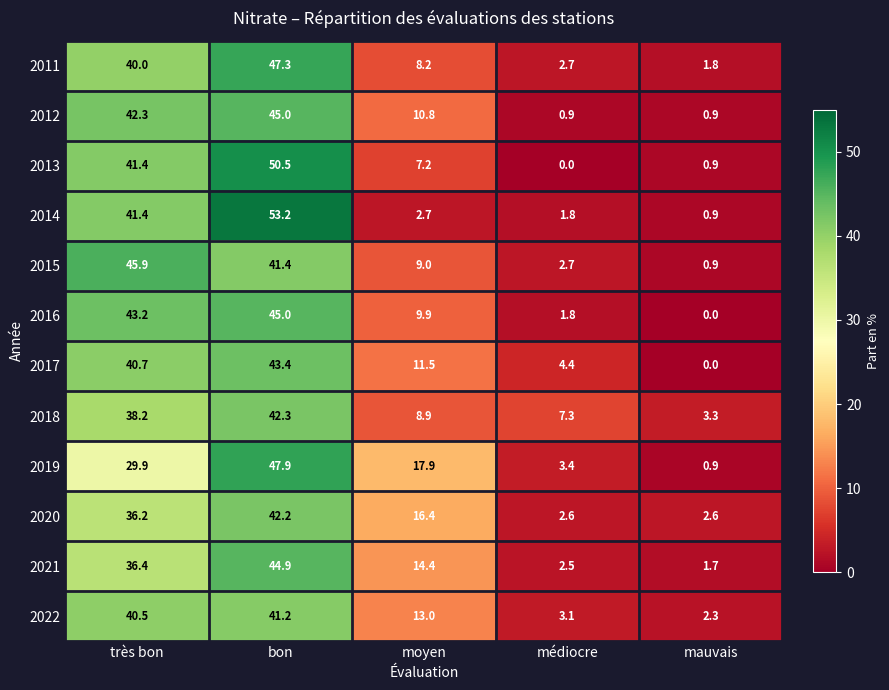

The value of 2013 at bon is 50.5. True or false?

True